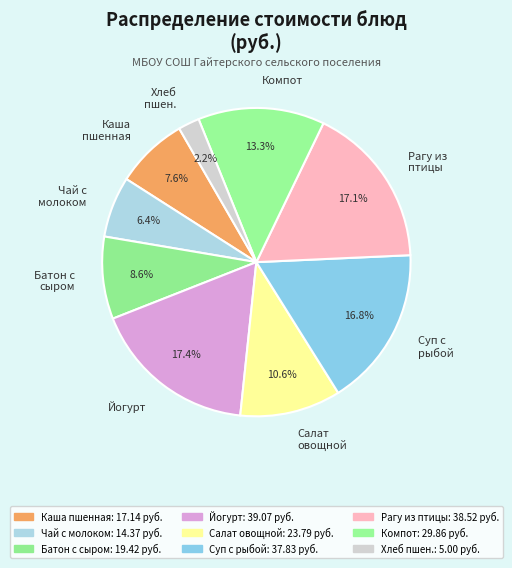

Approximately how many times larger is the value at Рагу из птицы compared to Йогурт?

1.0